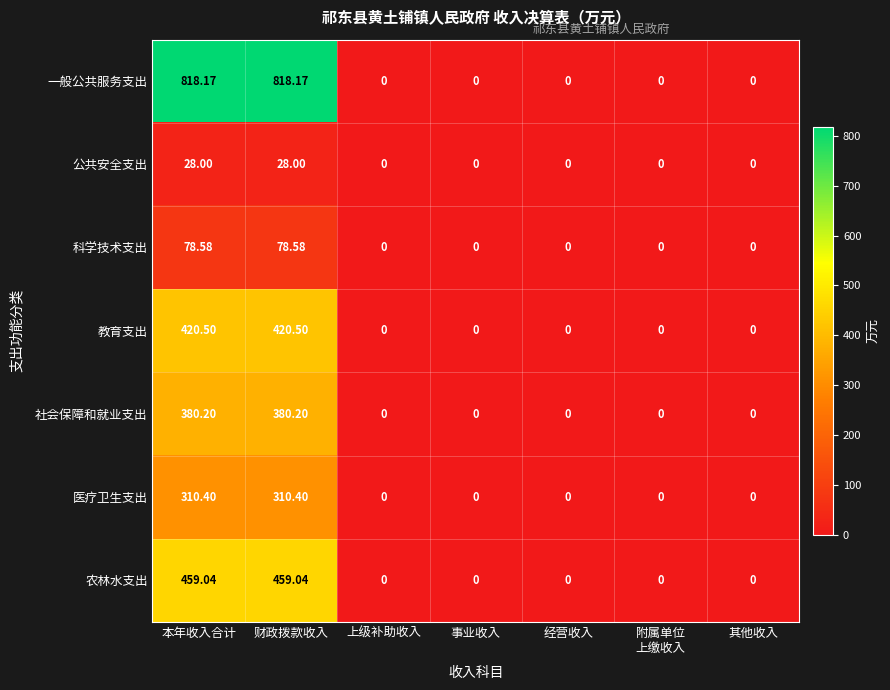

Is the value of 教育支出 at 其他收入 greater than the value of 科学技术支出 at 财政拨款收入?

No